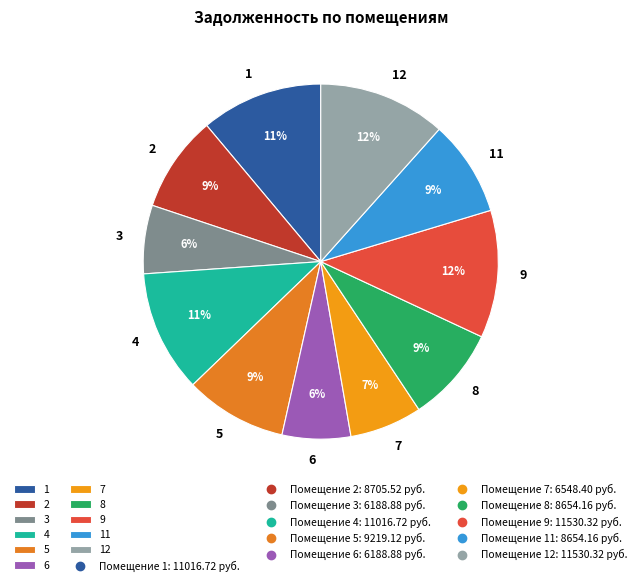

The 5 slice represents 1% of the pie. True or false?

False